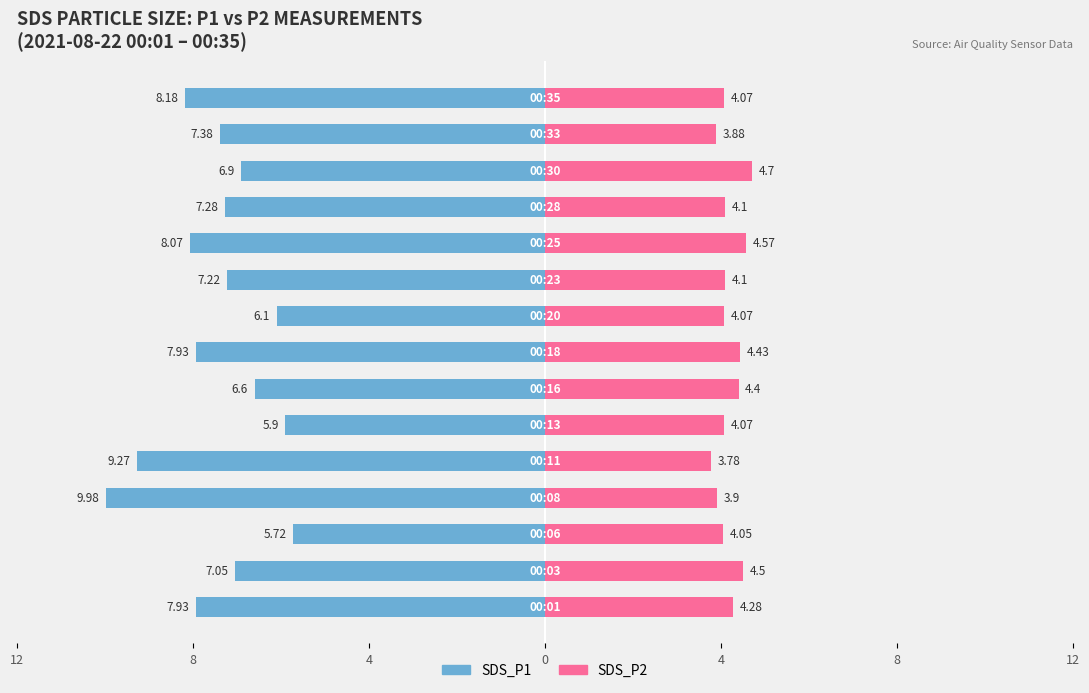

Between 4 and 10, which series saw the biggest shift?

SDS_P1